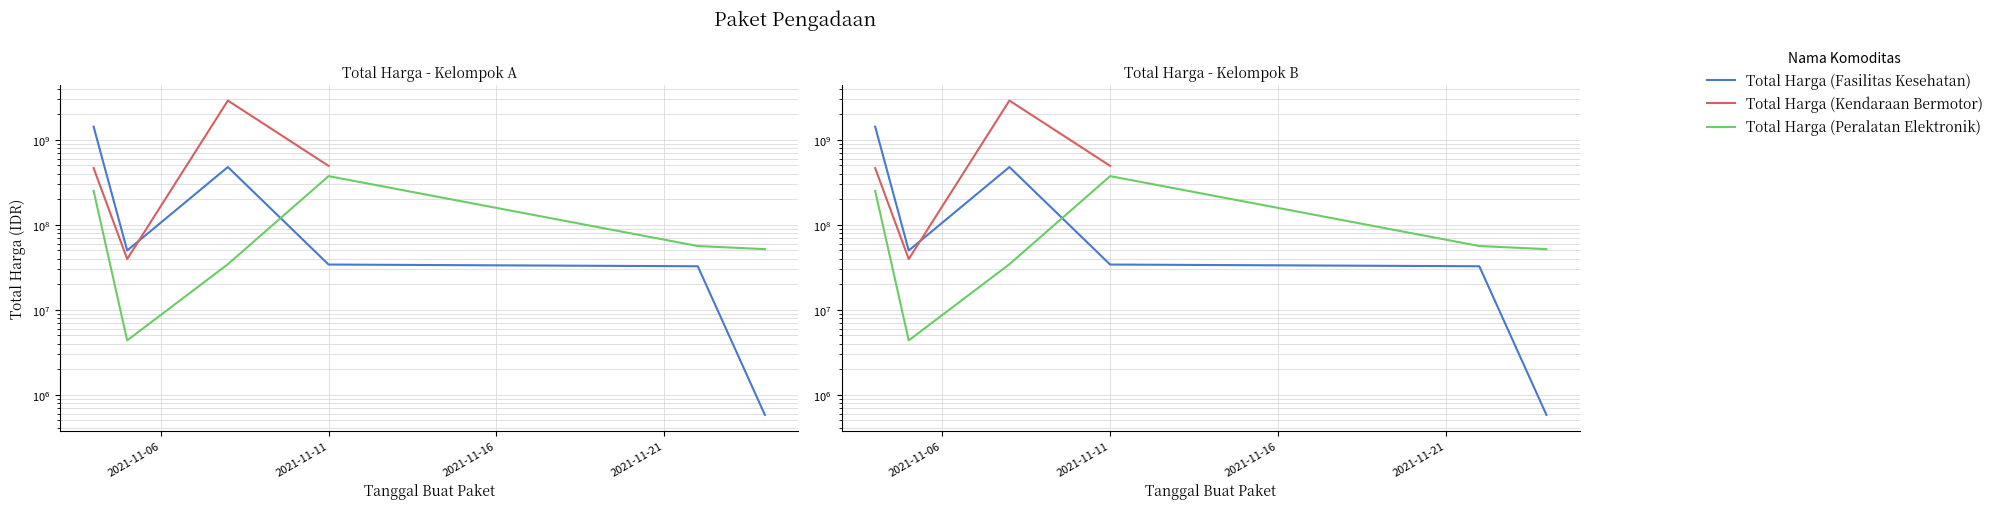

How many lines are shown in the chart?

3